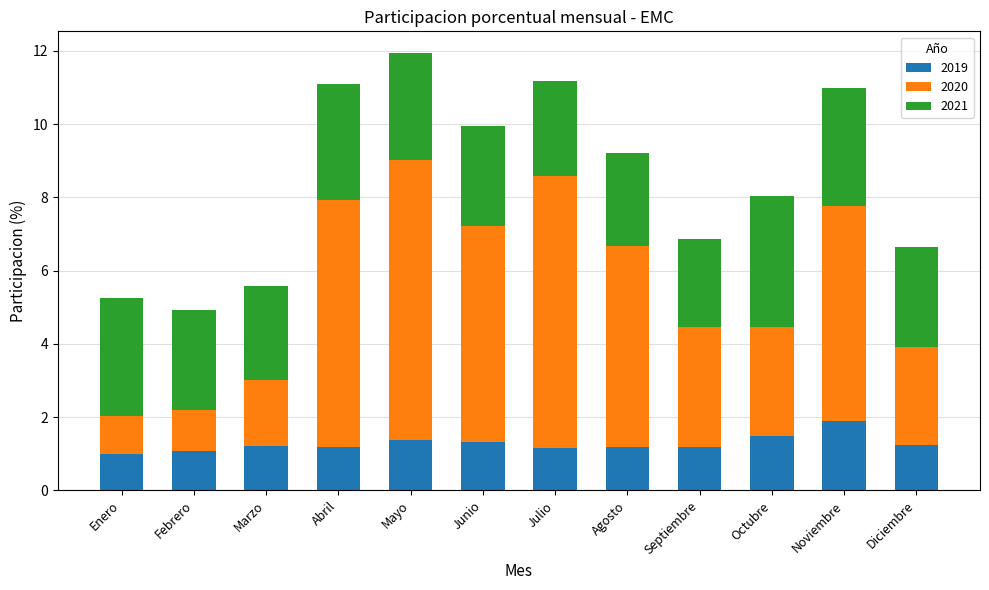

True or false: 2019 has a value of 2.1 at Octubre.

False